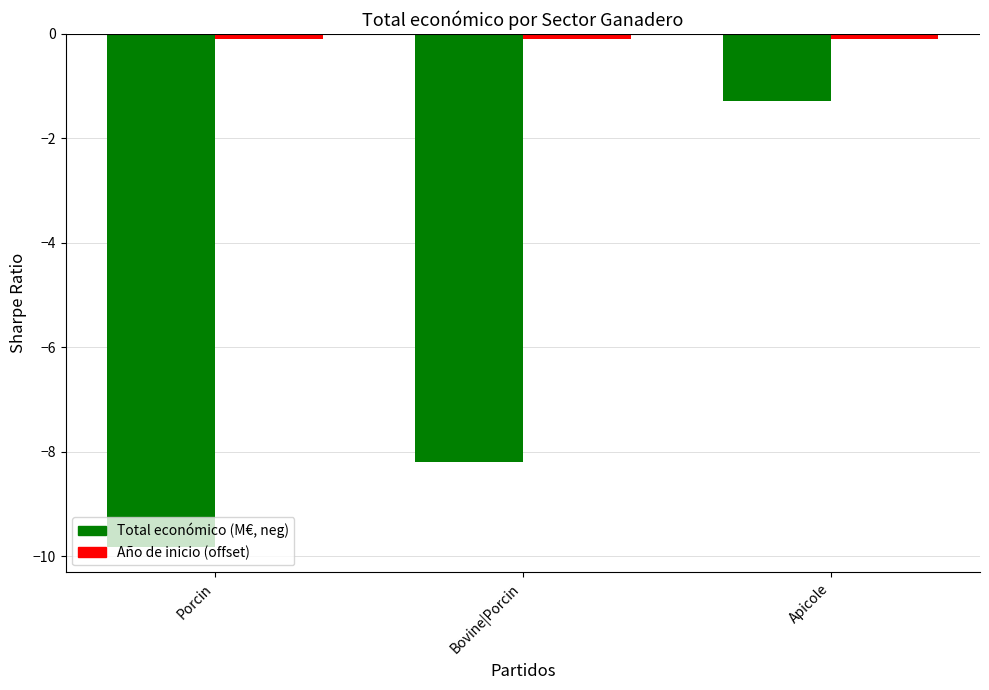

Are the bars horizontal?

No